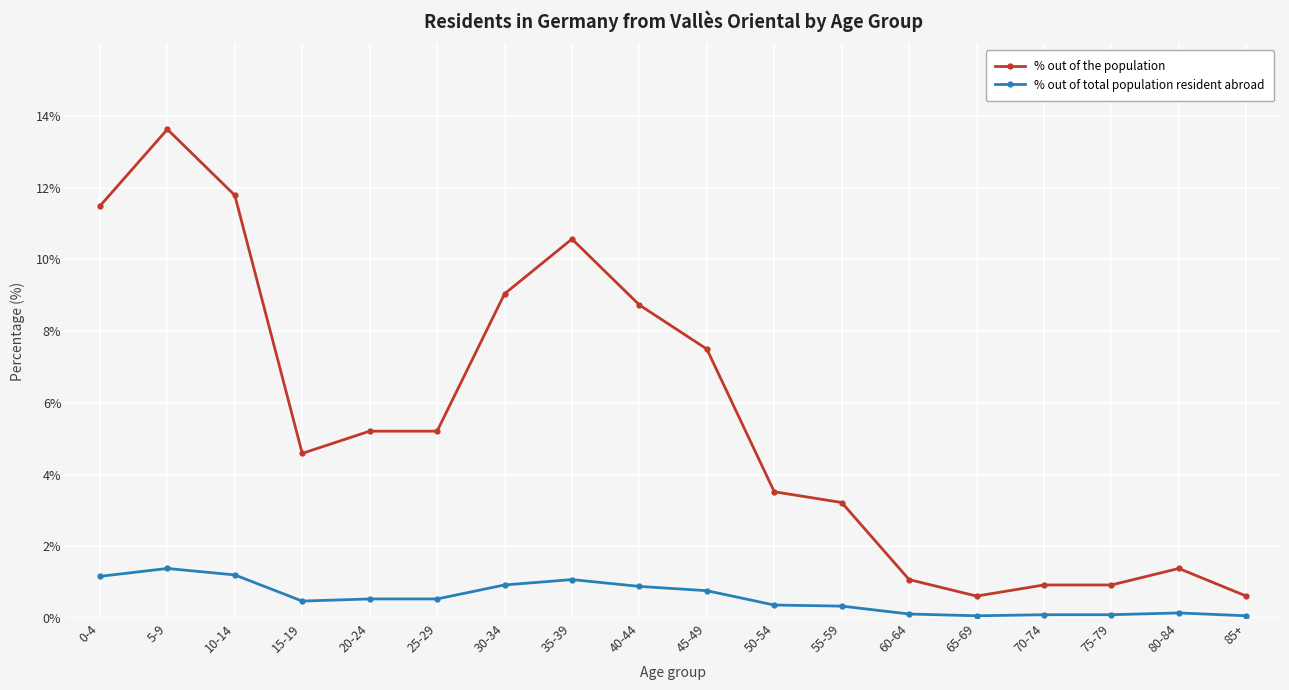

Is it true that % out of total population resident abroad equals 0.4 at 50-54?

True